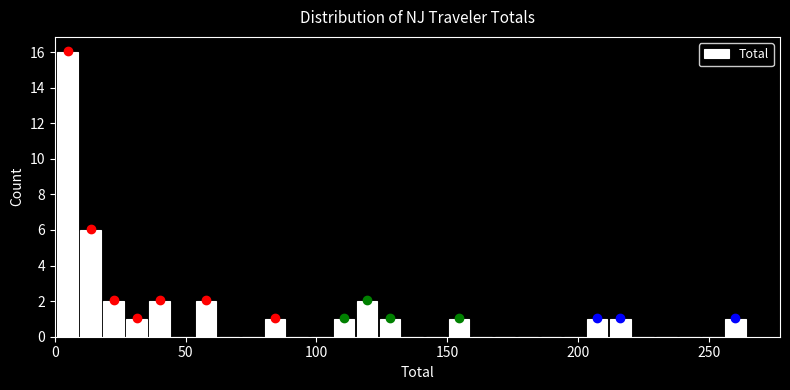

Read against the x-axis, roughly where is the centre of the tallest bar?

5